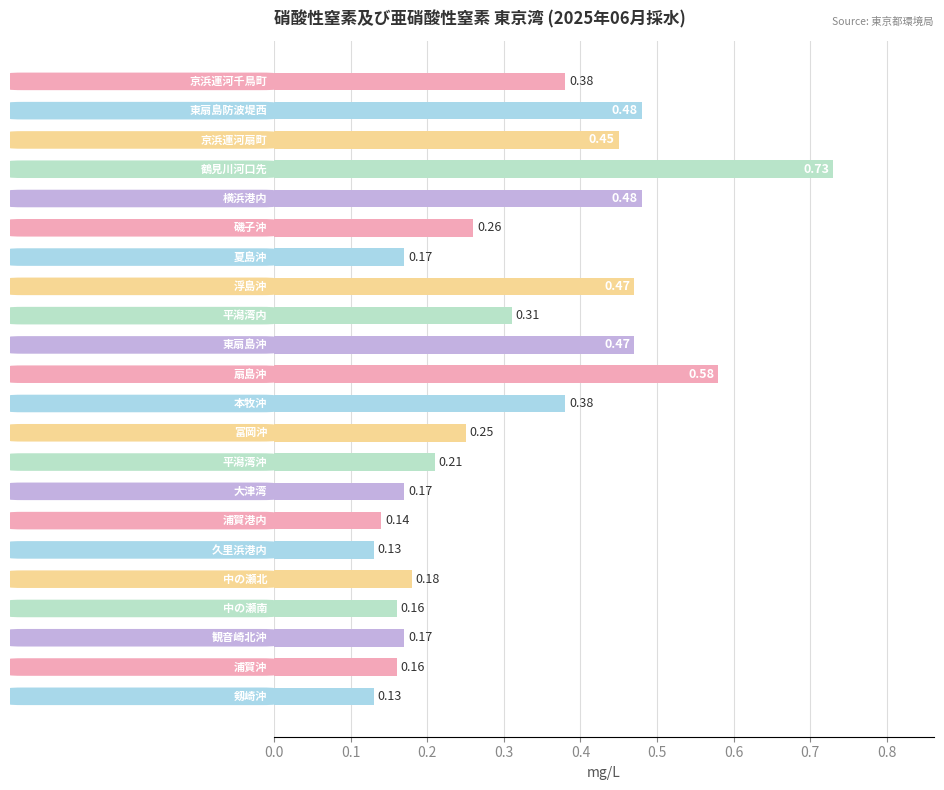

How many data points does each series have?

22